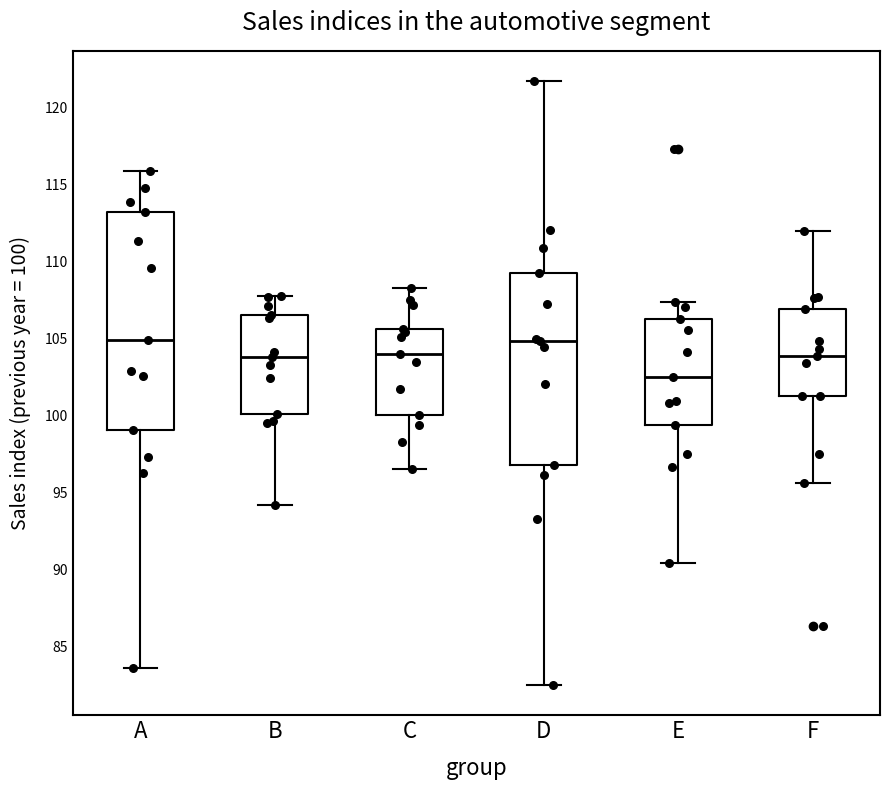

Reading left to right, transcribe this box plot: for each box, give where its median line is, the range the box spans, and where its two whiskers end, as read against the y-axis. The values are not printed on the chart, so give them approximately, as read against the axis.

A: median 105.0, box 99.0 to 113.5, whiskers 83.5 to 116.0
B: median 104.0, box 100.0 to 106.5, whiskers 94.0 to 108.0
C: median 104.0, box 100.0 to 105.5, whiskers 96.5 to 108.5
D: median 105.0, box 97.0 to 109.0, whiskers 82.5 to 121.5
E: median 102.5, box 99.5 to 106.5, whiskers 90.5 to 107.5
F: median 104.0, box 101.5 to 107.0, whiskers 95.5 to 112.0